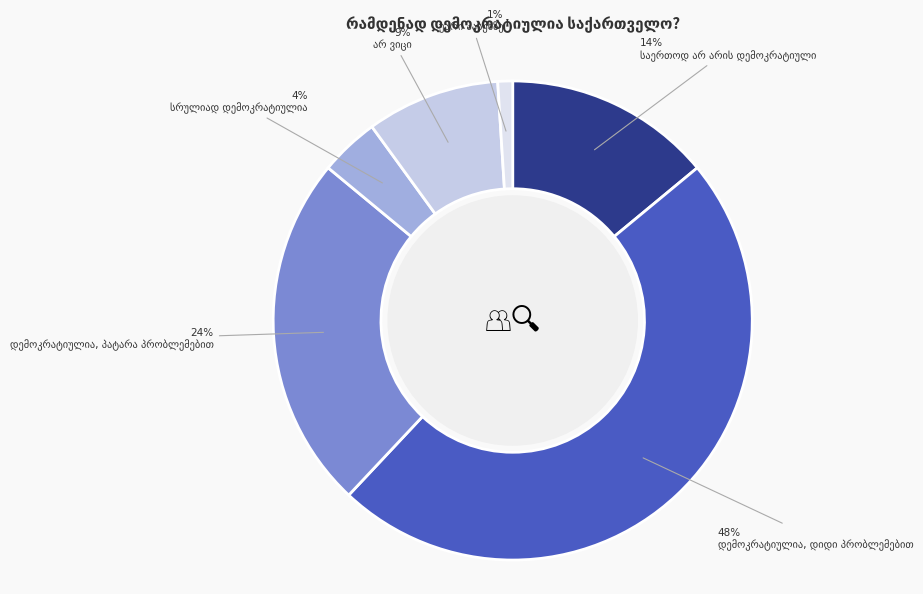

Count the number of slices in the pie.

6